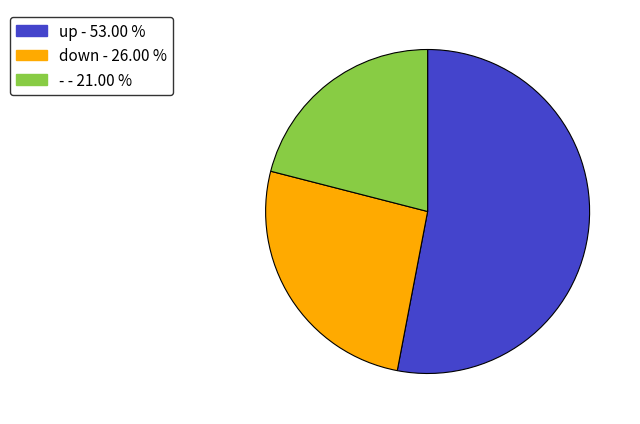

Which has a higher value, up or down?

up